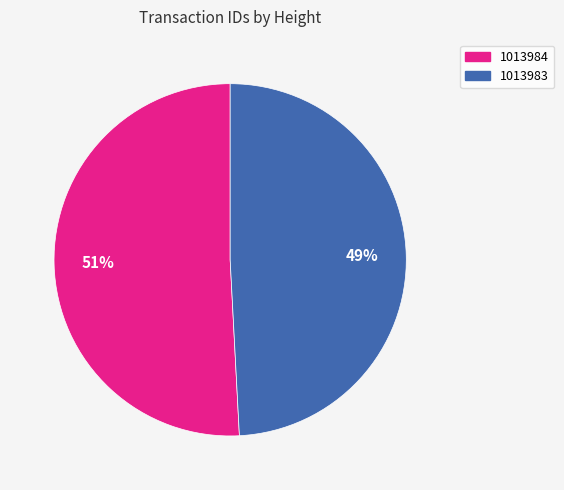

What is the smallest slice in the pie chart?

1013983